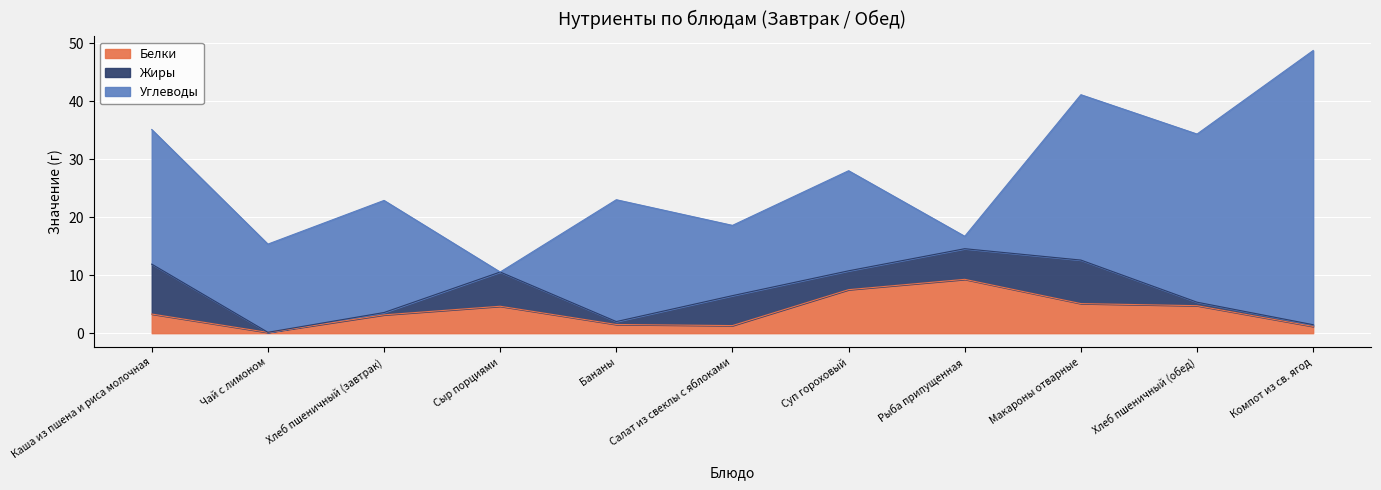

True or false: Углеводы has more than 2 interior local peaks.

True